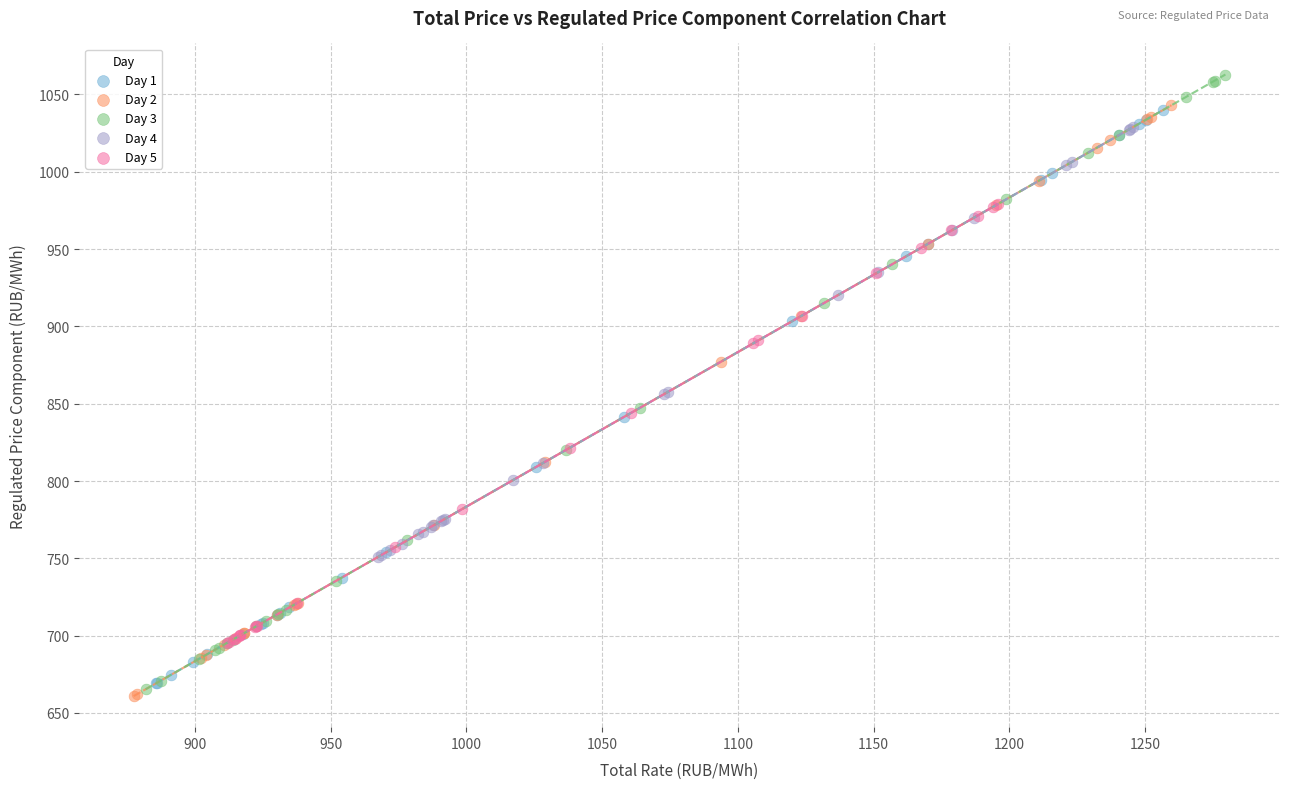

Which series has the widest spread of Y values?

Day 3